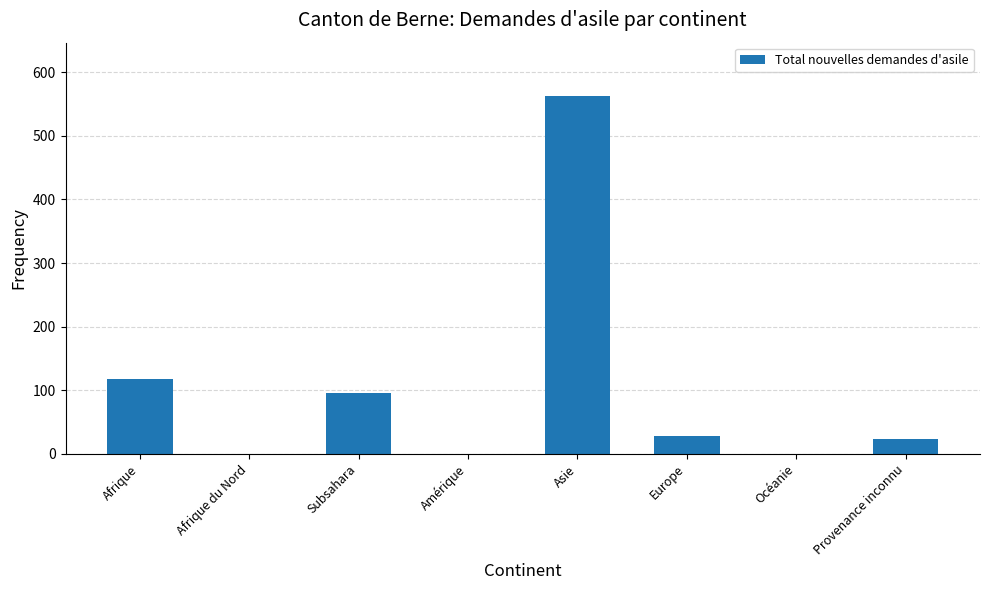

Which has a higher value, Océanie or Europe?

Europe